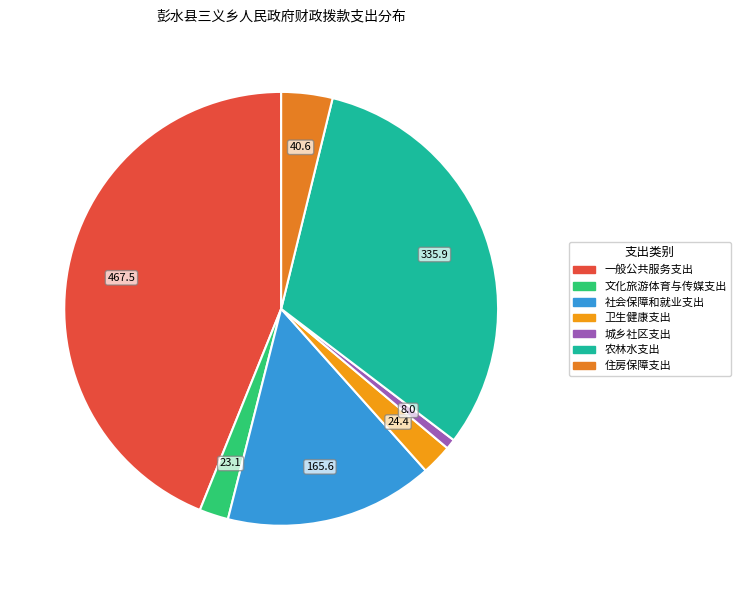

Does 城乡社区支出 account for over 50% of the chart?

No